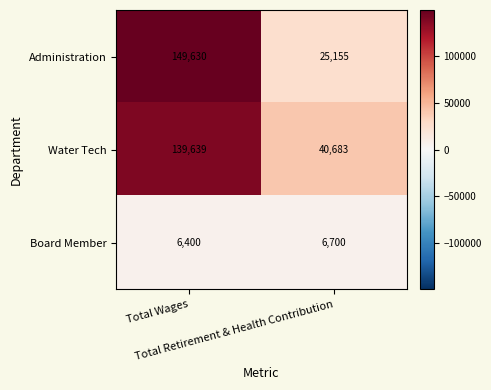

Which series has the largest range (max minus min)?

Administration